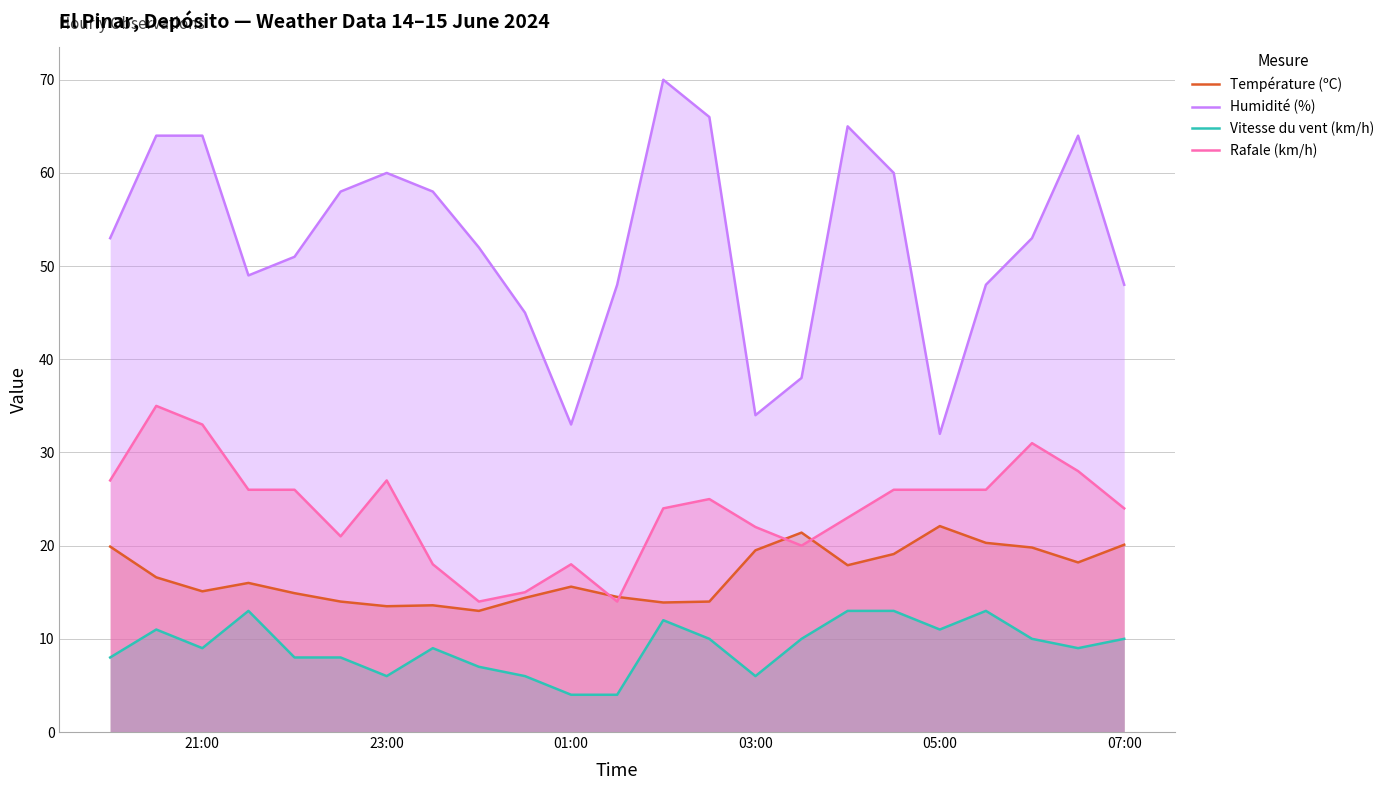

List the series in order of their overall mean, lowest first.

Vitesse du vent (km/h), Température (ºC), Rafale (km/h), Humidité (%)